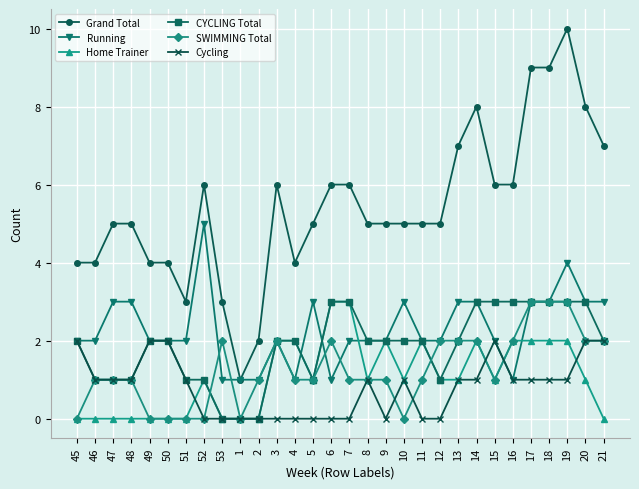

Is this an area chart (filled region under the line)?

No